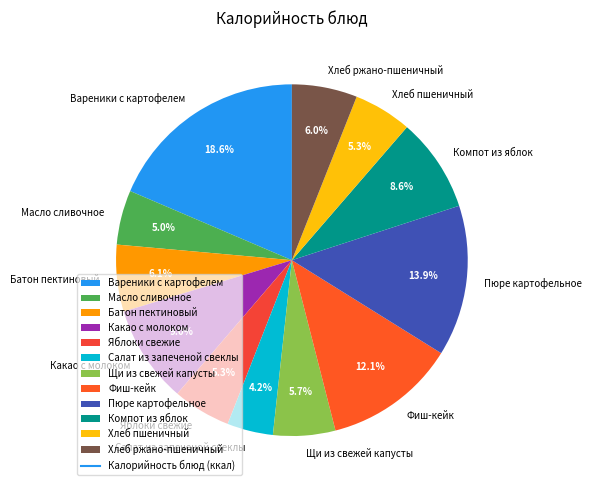

Is there a majority slice in this chart?

No